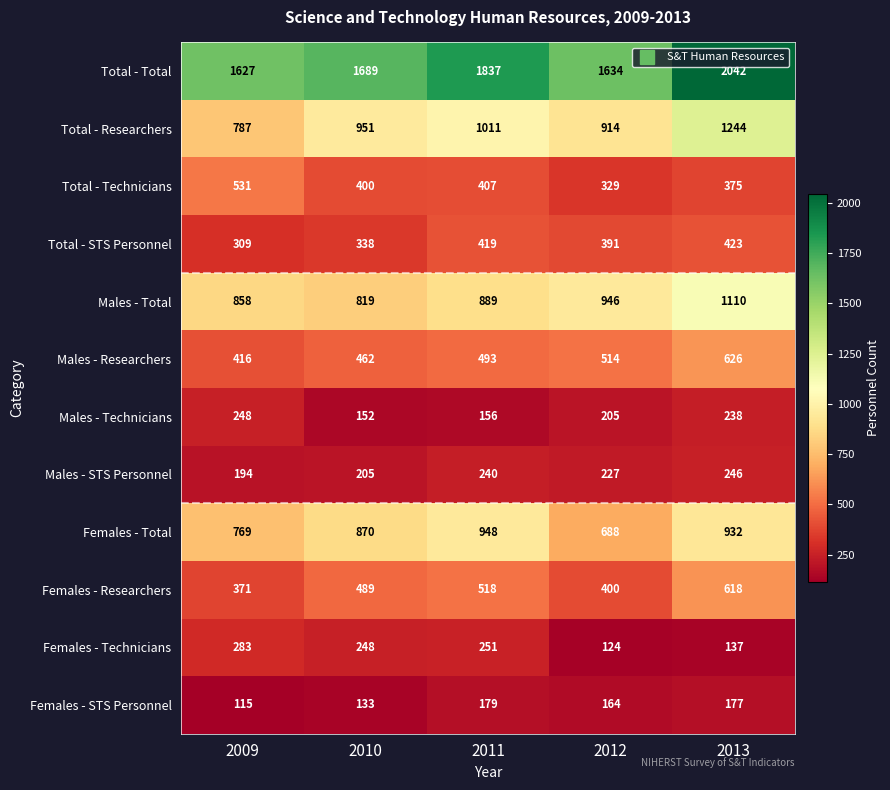

What is the difference between the second highest and minimum values in the Total - Technicians series?

78